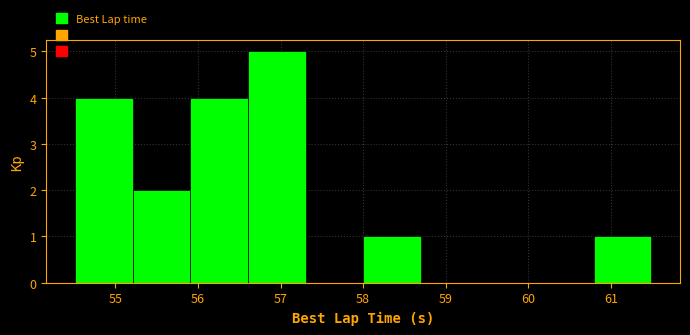

Reading left to right, transcribe this chart: for each bar, give the range it covers on the x-axis and its height. Neither the bar edges nor the heights are printed on the chart, so give them approximately, as read against the axes.

54.5 to 55.2: 4
55.2 to 55.9: 2
55.9 to 56.6: 4
56.6 to 57.3: 5
57.3 to 58.0: 0
58.0 to 58.7: 1
58.7 to 59.4: 0
59.4 to 60.1: 0
60.1 to 60.8: 0
60.8 to 61.5: 1